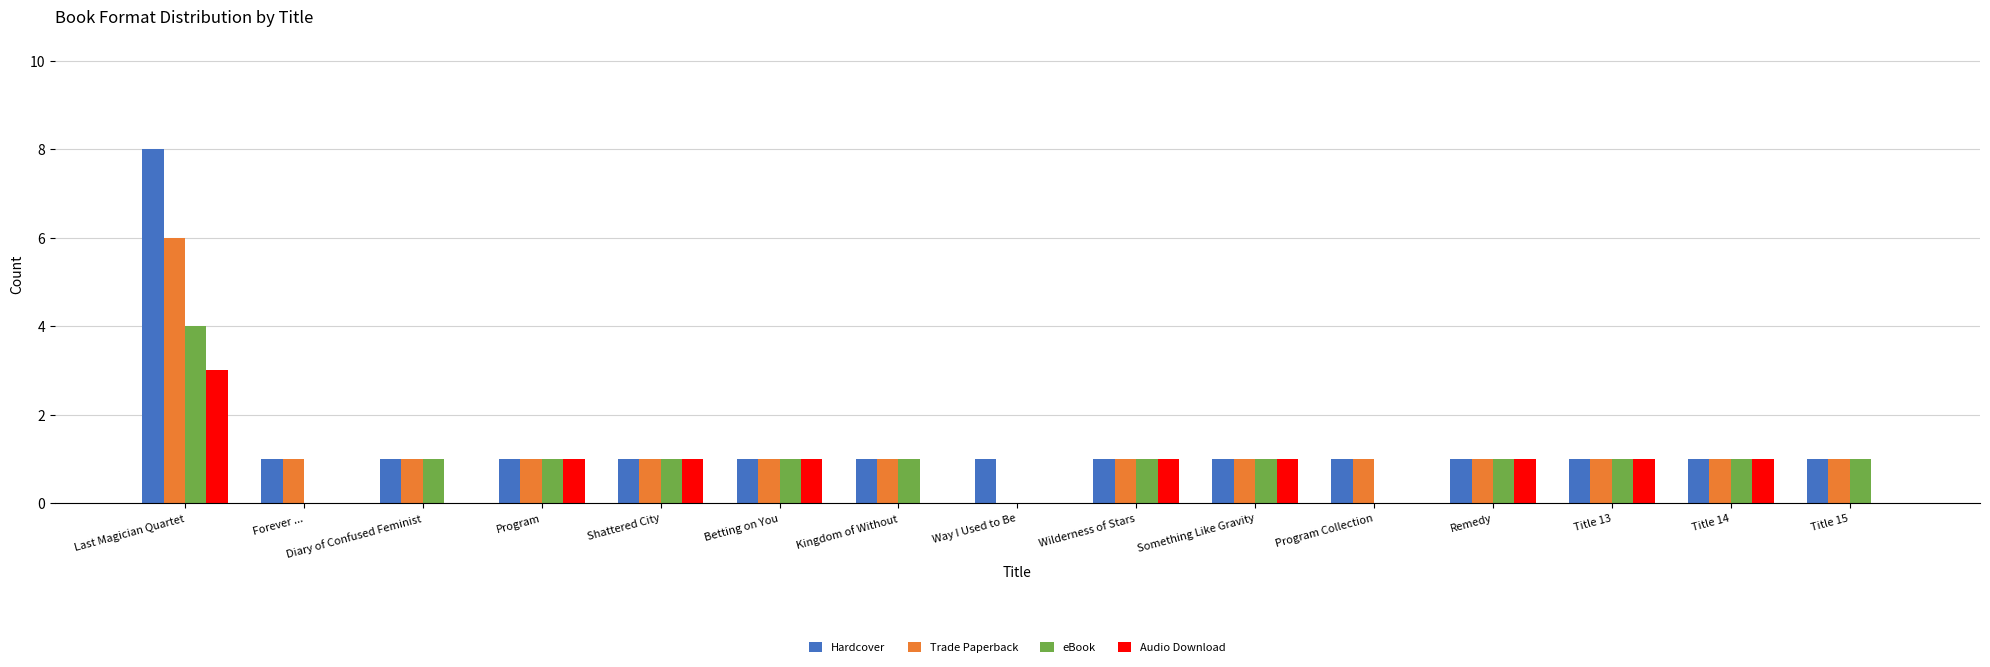

Reading left to right, extract all data points from this chart.

Hardcover: 8	1	1	1	1	1	1	1	1	1	1	1	1	1	1
Trade Paperback: 6	1	1	1	1	1	1	0	1	1	1	1	1	1	1
eBook: 4	0	1	1	1	1	1	0	1	1	0	1	1	1	1
Audio Download: 3	0	0	1	1	1	0	0	1	1	0	1	1	1	0